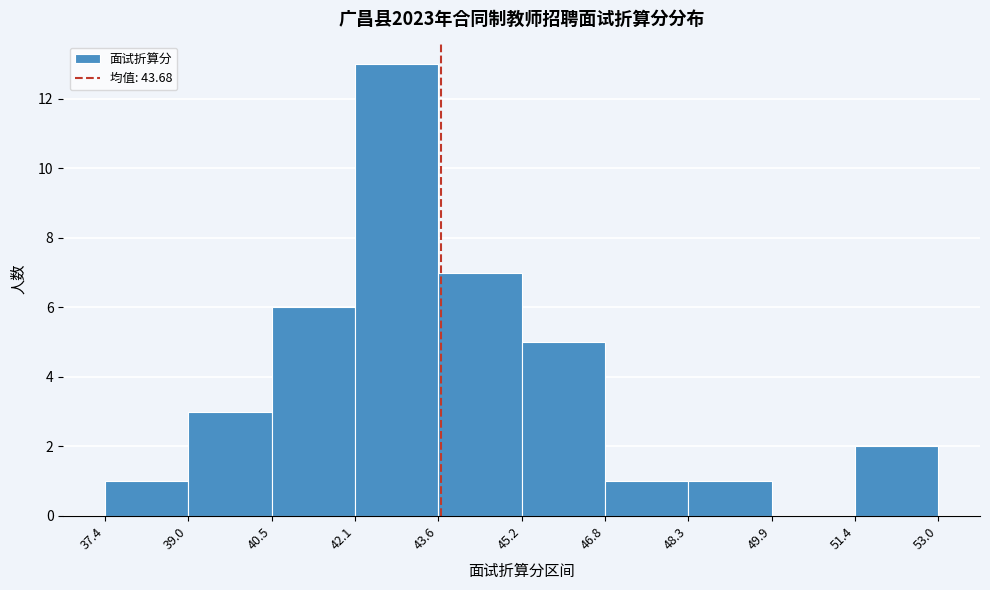

Which range on the x-axis has the tallest bar?

42.1 to 43.6